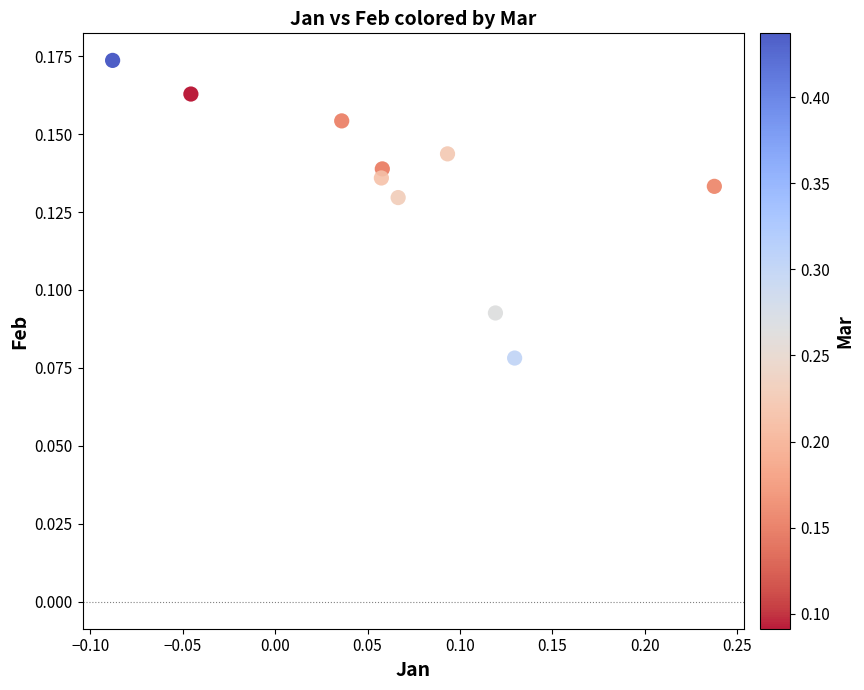

What is the range of X values (max minus min)?

0.3